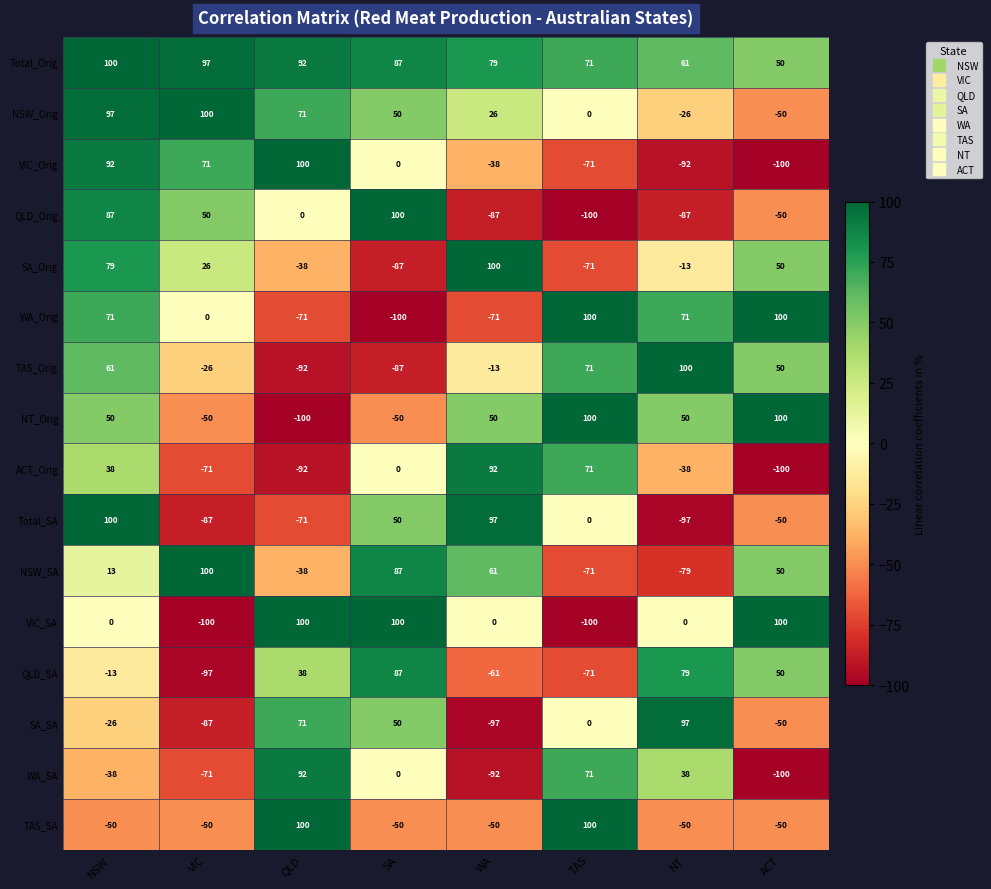

What is the approximate value of TAS_SA at VIC?

-50